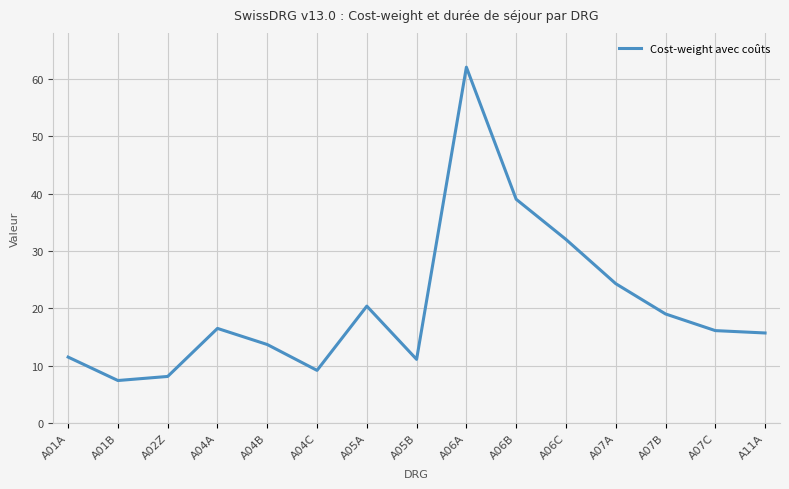

The chart shows a value of 8.1 at A02Z. True or false?

True